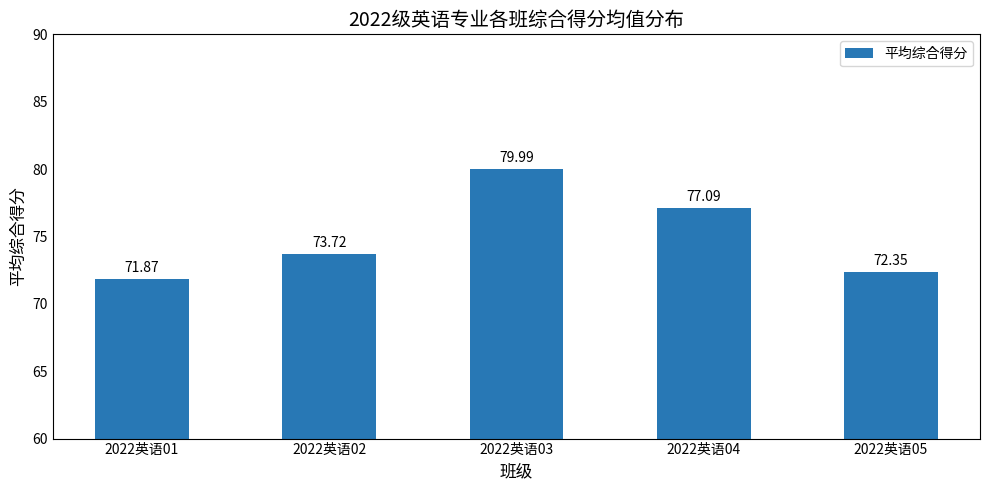

The value at 2022英语02 is 124.6. True or false?

False